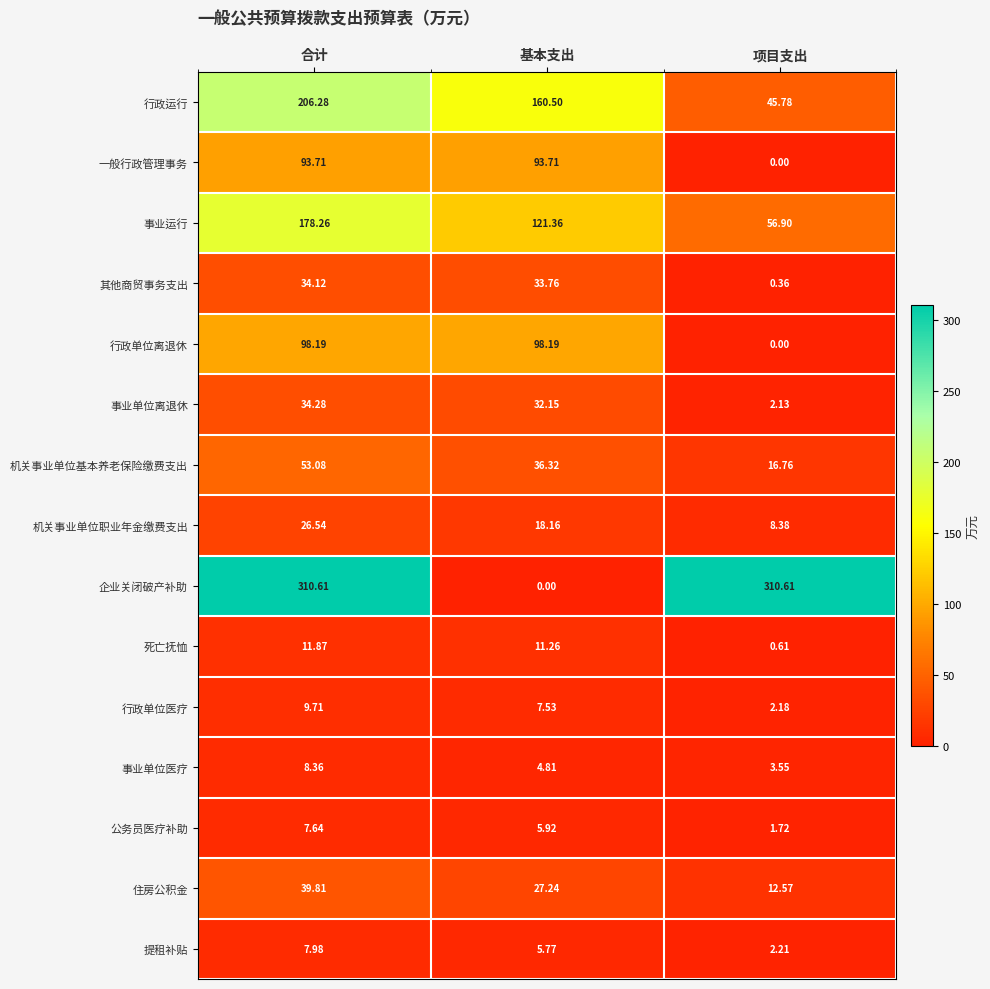

Rank the series by their maximum value, from highest to lowest.

企业关闭破产补助, 行政运行, 事业运行, 行政单位离退休, 一般行政管理事务, 机关事业单位基本养老保险缴费支出, 住房公积金, 事业单位离退休, 其他商贸事务支出, 机关事业单位职业年金缴费支出, 死亡抚恤, 行政单位医疗, 事业单位医疗, 提租补贴, 公务员医疗补助